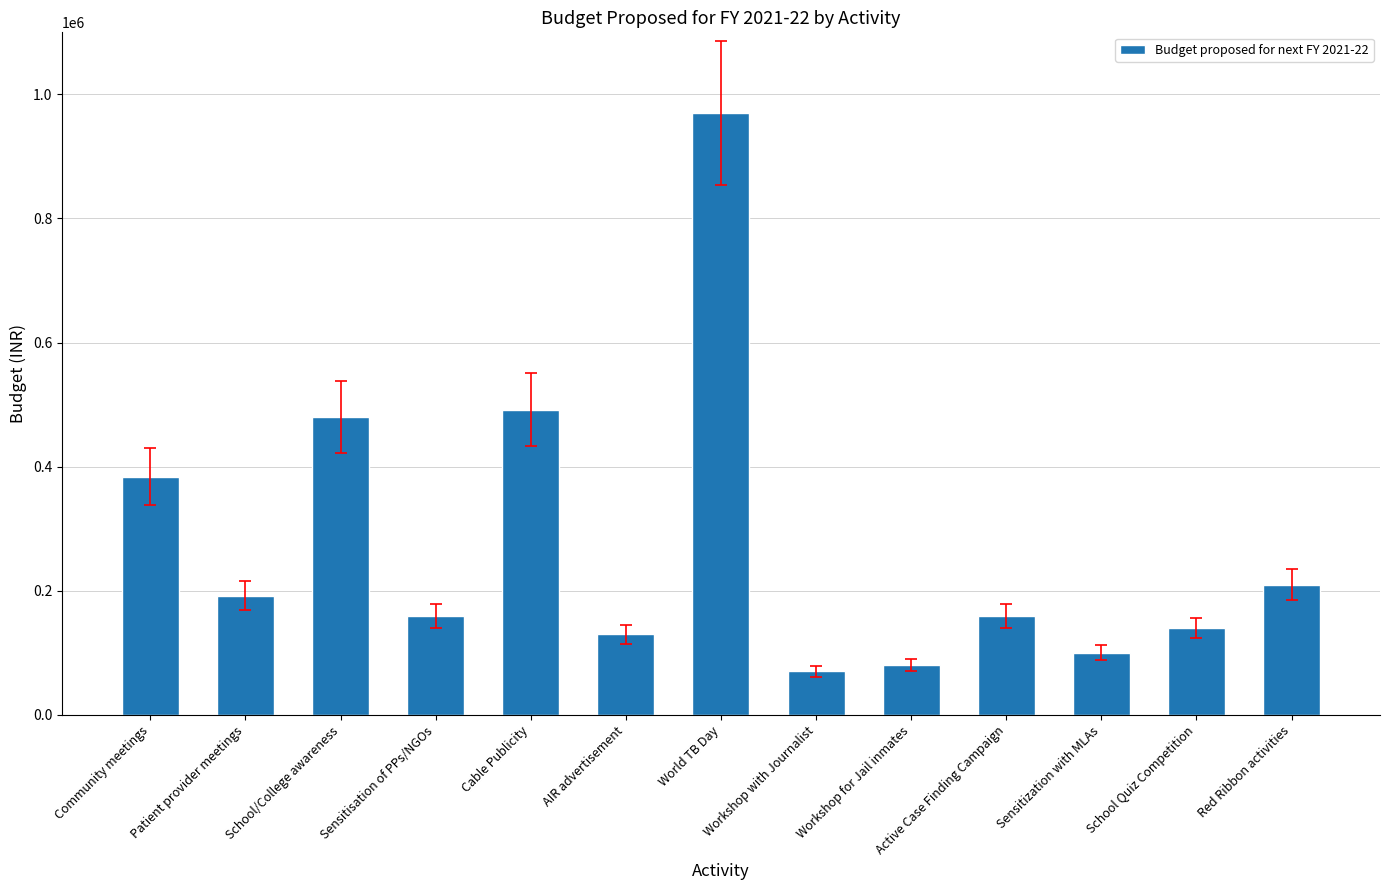

The chart shows a value of 970000 at World TB Day. True or false?

True